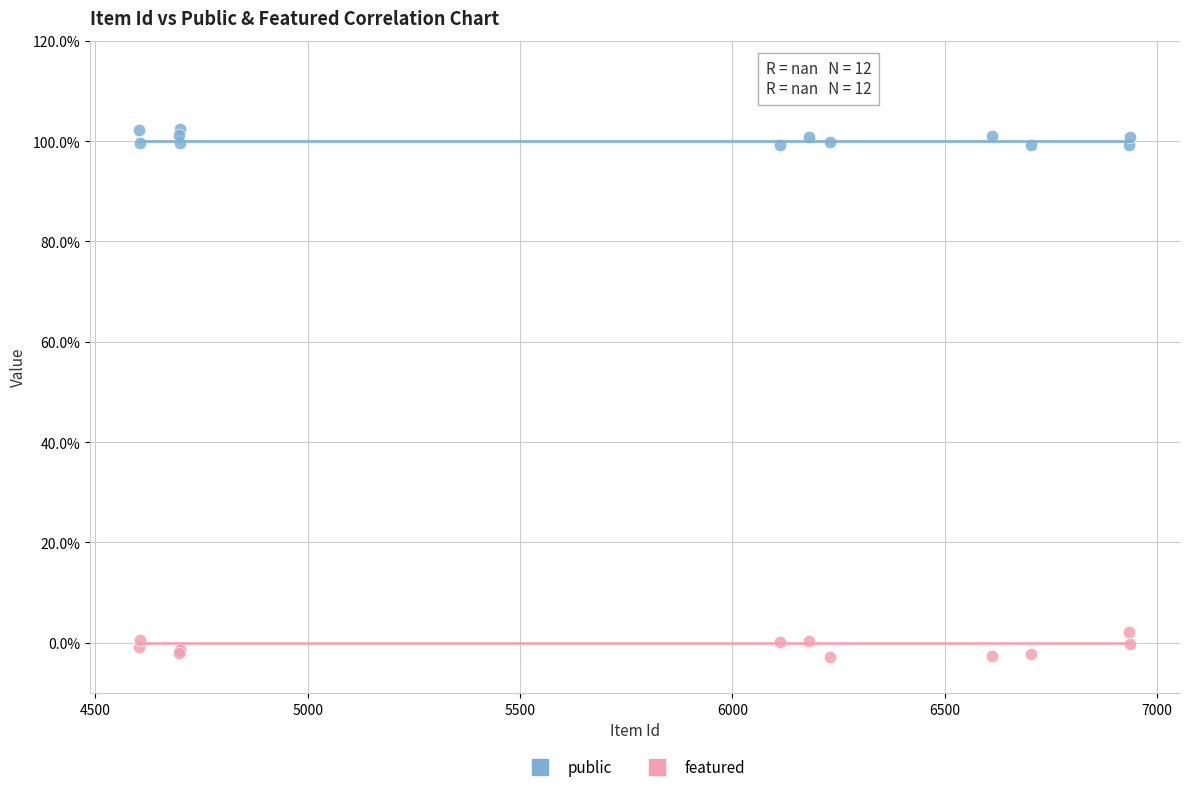

What are all the series names shown in the legend?

public, featured